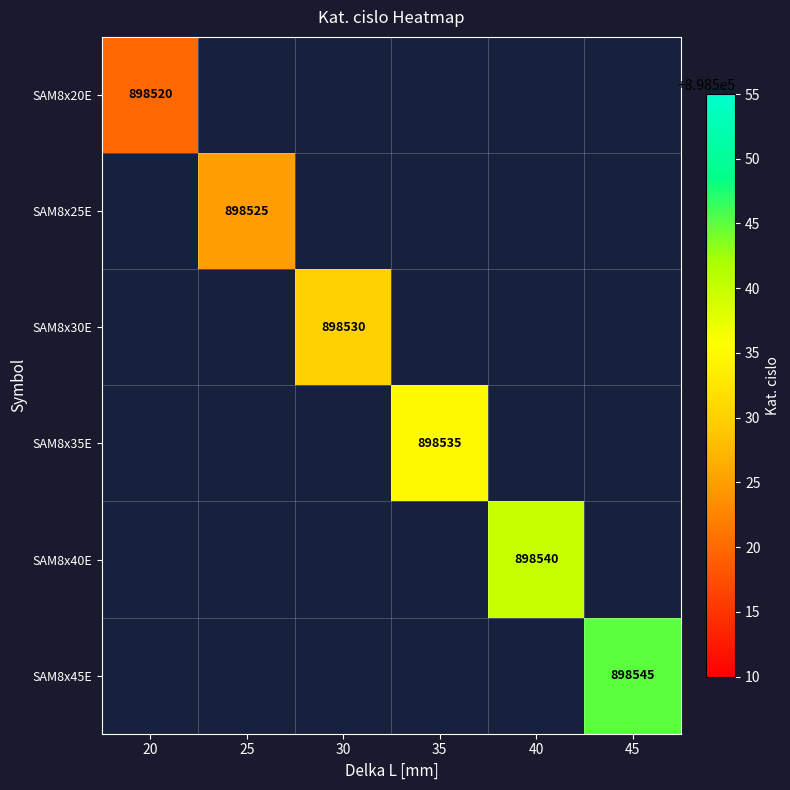

The value of SAM8x25E at 25 is 898525. True or false?

True